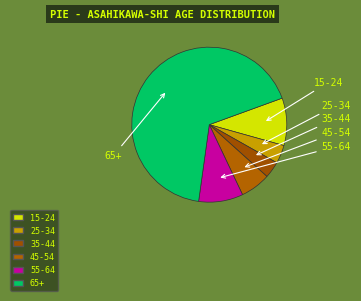

How many slices are in this pie chart?

6